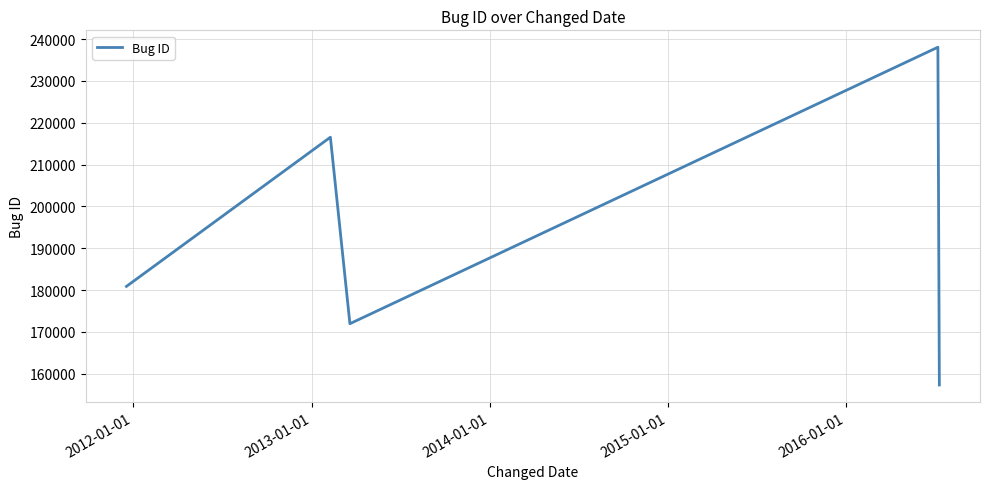

What is the average value?

192963